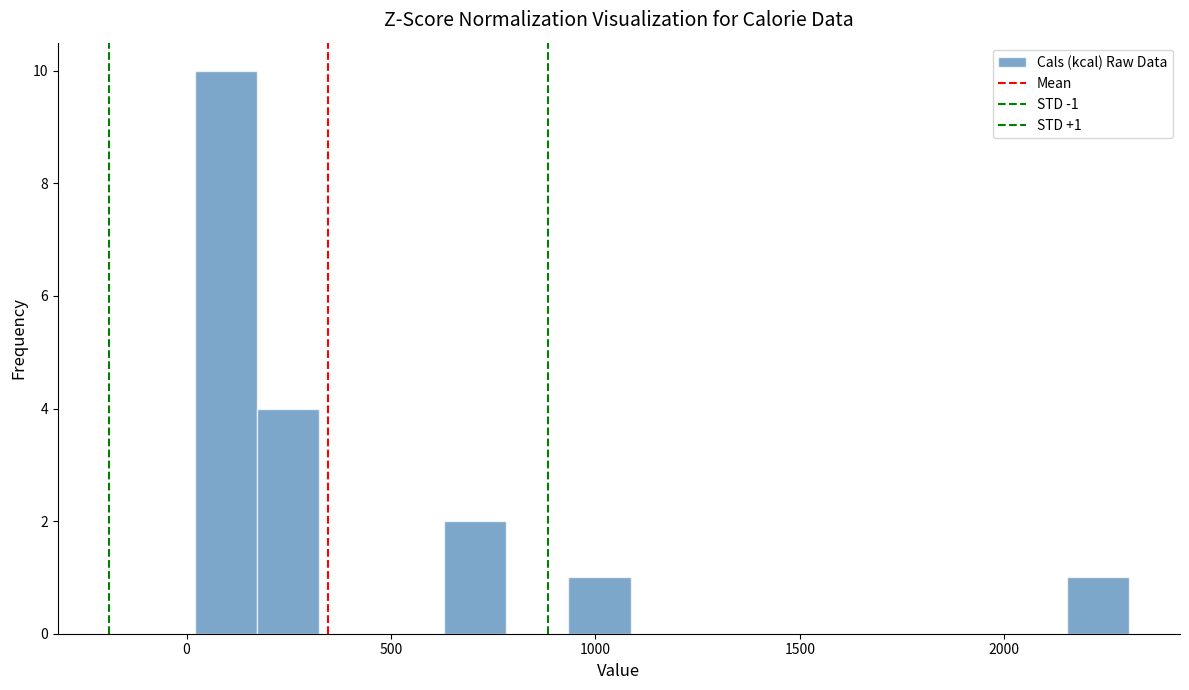

Around what value on the x-axis is the tallest bar? Give the approximate position of its centre, as read against the axis.

100